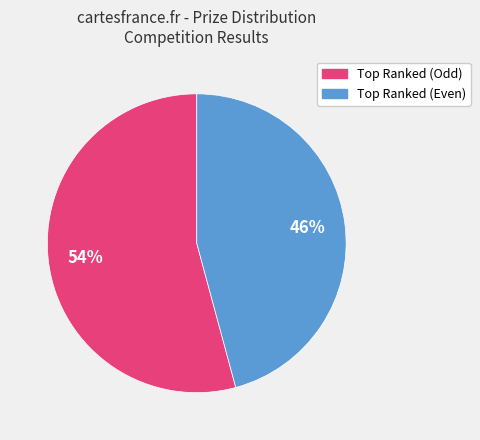

Does any single category account for the majority?

Yes